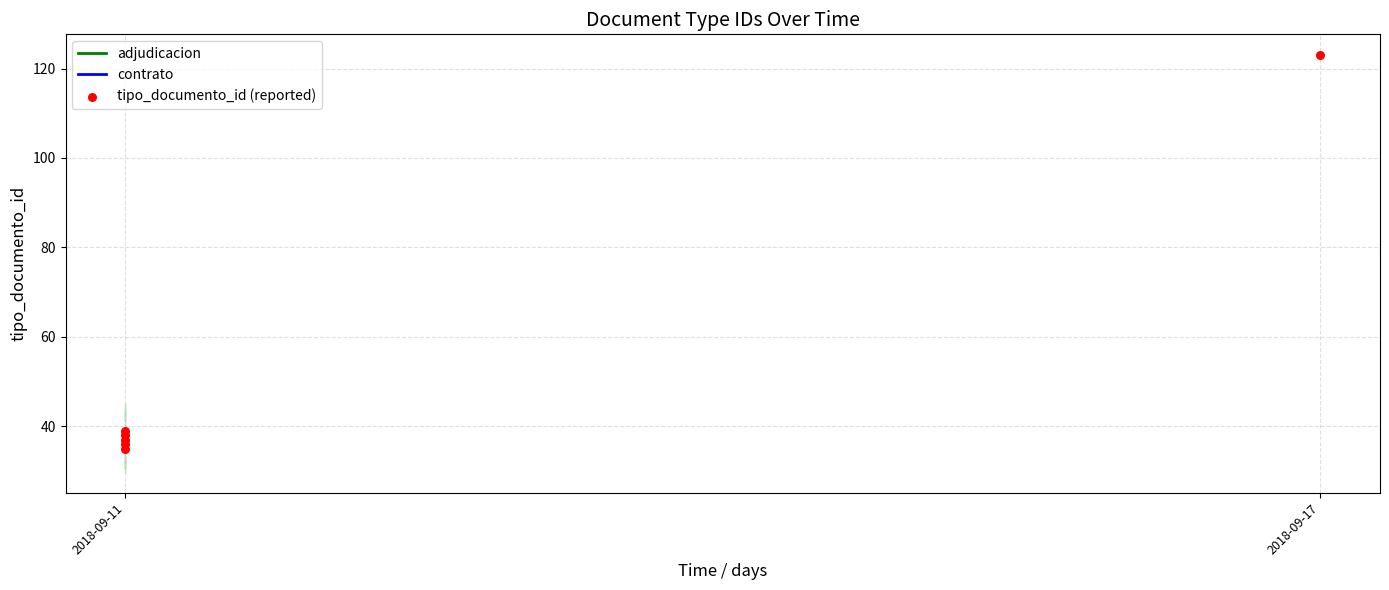

What is the change in value from 2018-09-17 to 2018-09-11?

-86